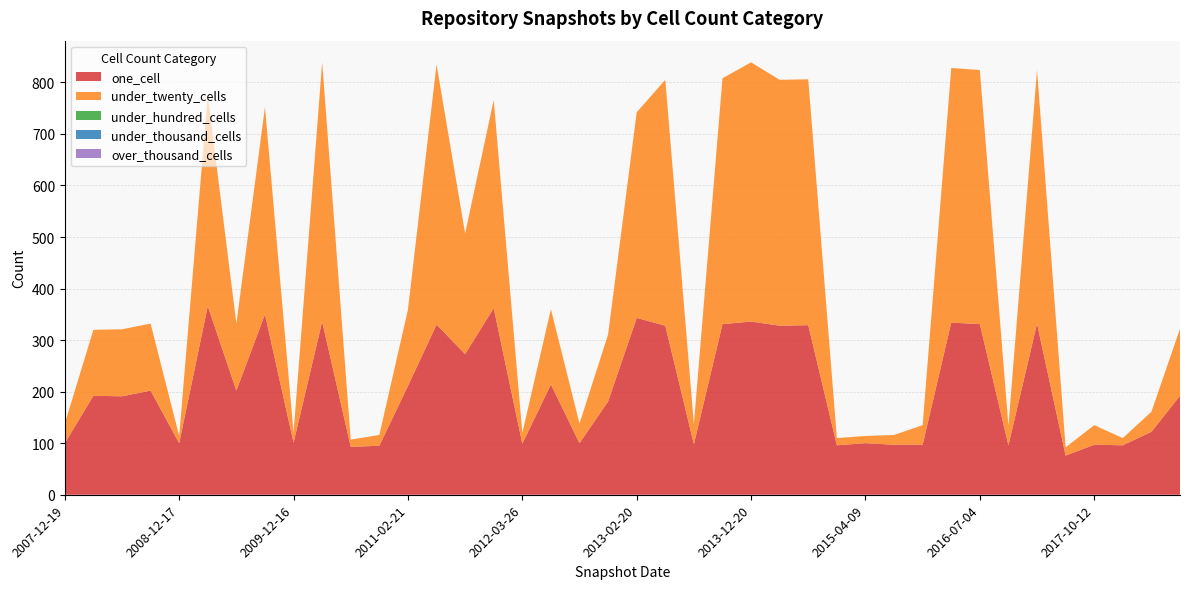

Reading left to right, extract all data points from this chart.

one_cell: 2007-12-19=100	2008-04-01=192	2008-06-27=191	2008-10-10=202	2008-12-17=100	2009-04-06=366	2009-06-17=202	2009-09-25=350	2009-12-16=101	2010-04-01=336	2010-07-26=93	2010-11-17=95	2011-02-21=211	2011-06-10=330	2011-09-05=273	2012-01-18=362	2012-03-26=99	2012-07-13=214	2012-10-31=100	2012-12-11=181	2013-02-20=343	2013-05-21=328	2013-07-09=98	2013-09-10=331	2013-12-20=336	2014-03-28=328	2014-09-08=329	2015-01-19=96	2015-04-09=100	2015-07-03=97	2016-01-04=97	2016-04-05=334	2016-07-04=331	2016-10-07=96	2017-04-12=332	2017-07-24=76	2017-10-12=97	2017-12-22=96	2018-04-09=122	2018-07-11=192
under_twenty_cells: 2007-12-19=38	2008-04-01=128	2008-06-27=130	2008-10-10=130	2008-12-17=14	2009-04-06=409	2009-06-17=130	2009-09-25=402	2009-12-16=19	2010-04-01=503	2010-07-26=14	2010-11-17=21	2011-02-21=148	2011-06-10=505	2011-09-05=234	2012-01-18=404	2012-03-26=21	2012-07-13=146	2012-10-31=38	2012-12-11=130	2013-02-20=399	2013-05-21=477	2013-07-09=39	2013-09-10=477	2013-12-20=503	2014-03-28=477	2014-09-08=477	2015-01-19=14	2015-04-09=14	2015-07-03=19	2016-01-04=38	2016-04-05=494	2016-07-04=493	2016-10-07=38	2017-04-12=492	2017-07-24=16	2017-10-12=38	2017-12-22=14	2018-04-09=39	2018-07-11=130
under_hundred_cells: 2007-12-19=0	2008-04-01=0	2008-06-27=0	2008-10-10=0	2008-12-17=0	2009-04-06=0	2009-06-17=0	2009-09-25=0	2009-12-16=0	2010-04-01=0	2010-07-26=0	2010-11-17=0	2011-02-21=0	2011-06-10=0	2011-09-05=0	2012-01-18=0	2012-03-26=0	2012-07-13=0	2012-10-31=0	2012-12-11=0	2013-02-20=0	2013-05-21=0	2013-07-09=0	2013-09-10=0	2013-12-20=0	2014-03-28=0	2014-09-08=0	2015-01-19=0	2015-04-09=0	2015-07-03=0	2016-01-04=0	2016-04-05=0	2016-07-04=0	2016-10-07=0	2017-04-12=0	2017-07-24=0	2017-10-12=0	2017-12-22=0	2018-04-09=0	2018-07-11=0
under_thousand_cells: 2007-12-19=0	2008-04-01=0	2008-06-27=0	2008-10-10=0	2008-12-17=0	2009-04-06=0	2009-06-17=0	2009-09-25=0	2009-12-16=0	2010-04-01=0	2010-07-26=0	2010-11-17=0	2011-02-21=0	2011-06-10=0	2011-09-05=0	2012-01-18=0	2012-03-26=0	2012-07-13=0	2012-10-31=0	2012-12-11=0	2013-02-20=0	2013-05-21=0	2013-07-09=0	2013-09-10=0	2013-12-20=0	2014-03-28=0	2014-09-08=0	2015-01-19=0	2015-04-09=0	2015-07-03=0	2016-01-04=0	2016-04-05=0	2016-07-04=0	2016-10-07=0	2017-04-12=0	2017-07-24=0	2017-10-12=0	2017-12-22=0	2018-04-09=0	2018-07-11=0
over_thousand_cells: 2007-12-19=0	2008-04-01=0	2008-06-27=0	2008-10-10=0	2008-12-17=0	2009-04-06=0	2009-06-17=0	2009-09-25=0	2009-12-16=0	2010-04-01=0	2010-07-26=0	2010-11-17=0	2011-02-21=0	2011-06-10=0	2011-09-05=0	2012-01-18=0	2012-03-26=0	2012-07-13=0	2012-10-31=0	2012-12-11=0	2013-02-20=0	2013-05-21=0	2013-07-09=0	2013-09-10=0	2013-12-20=0	2014-03-28=0	2014-09-08=0	2015-01-19=0	2015-04-09=0	2015-07-03=0	2016-01-04=0	2016-04-05=0	2016-07-04=0	2016-10-07=0	2017-04-12=0	2017-07-24=0	2017-10-12=0	2017-12-22=0	2018-04-09=0	2018-07-11=0